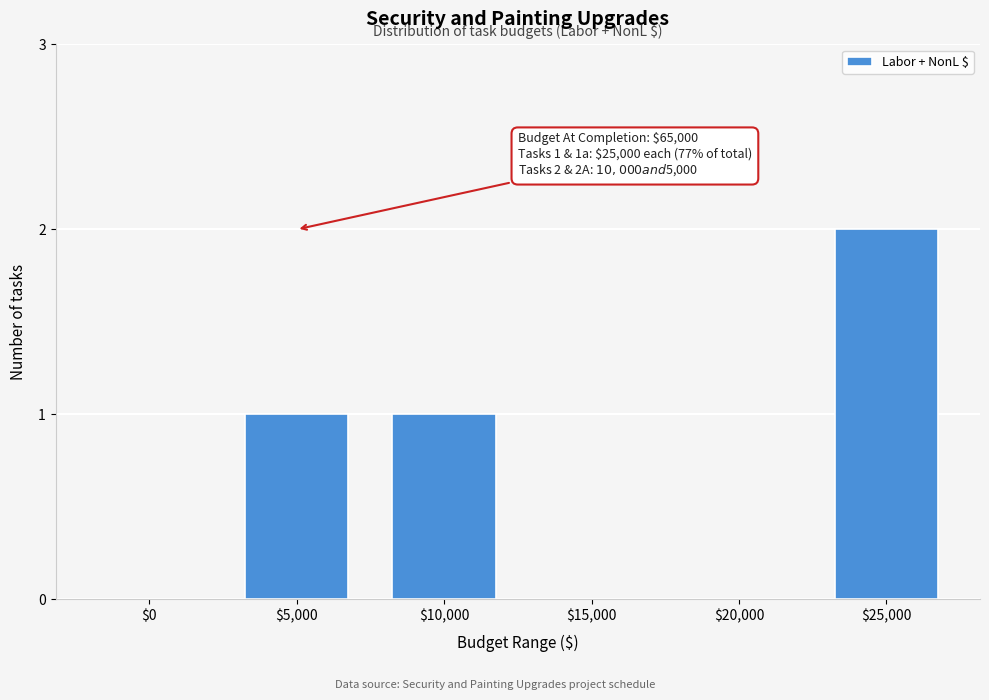

Which label corresponds to the largest value in the chart?

$25,000